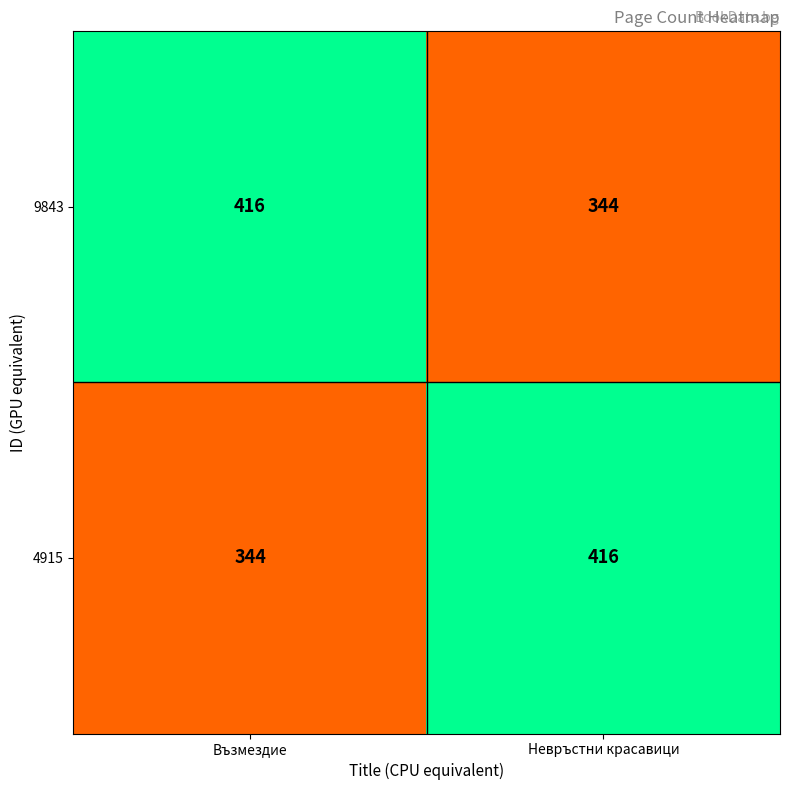

Reading left to right, what are all the values shown in this chart?

9843: Възмездие=416	Невръстни красавици=344
4915: Възмездие=344	Невръстни красавици=416